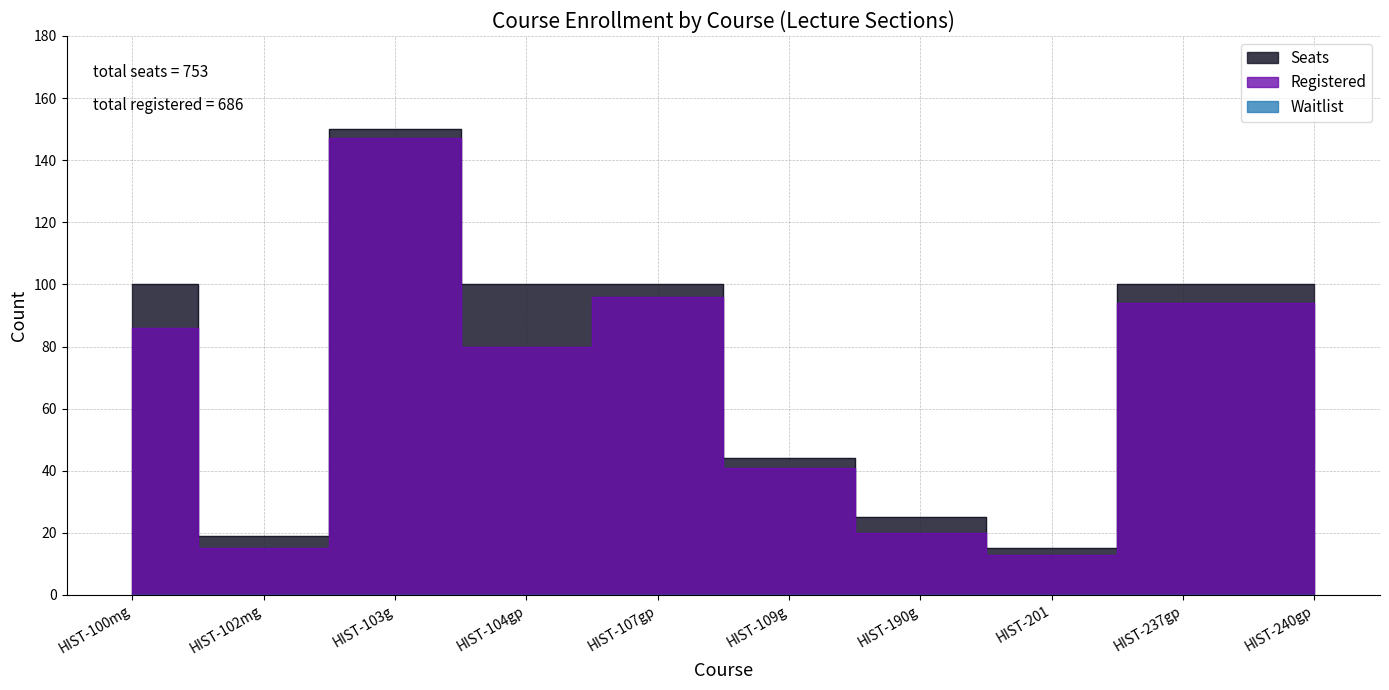

Where does the Registered series first go above 86?

HIST-103g